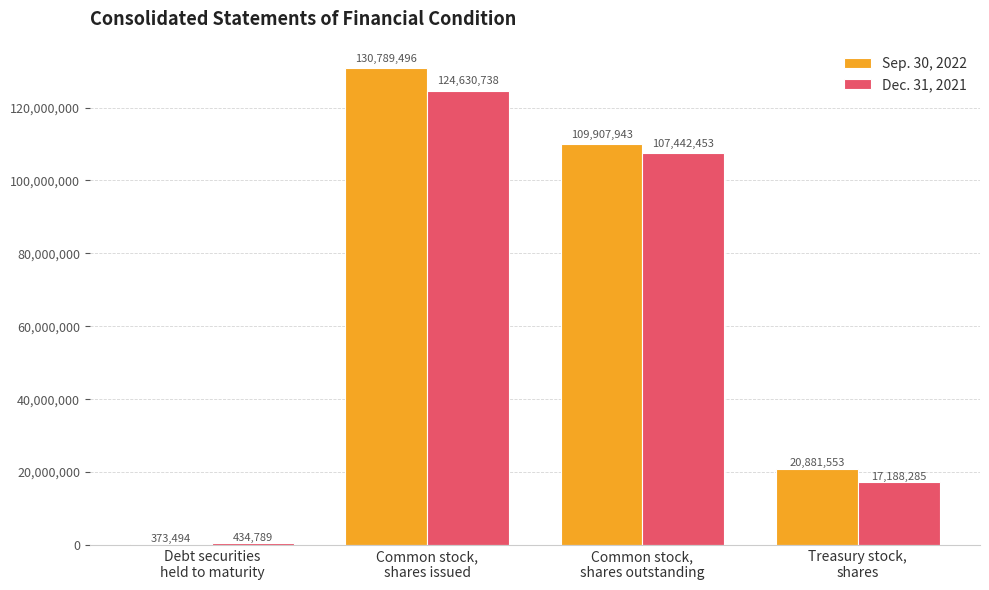

The value of Sep. 30, 2022 at Common stock,
shares issued is 130789496. True or false?

True